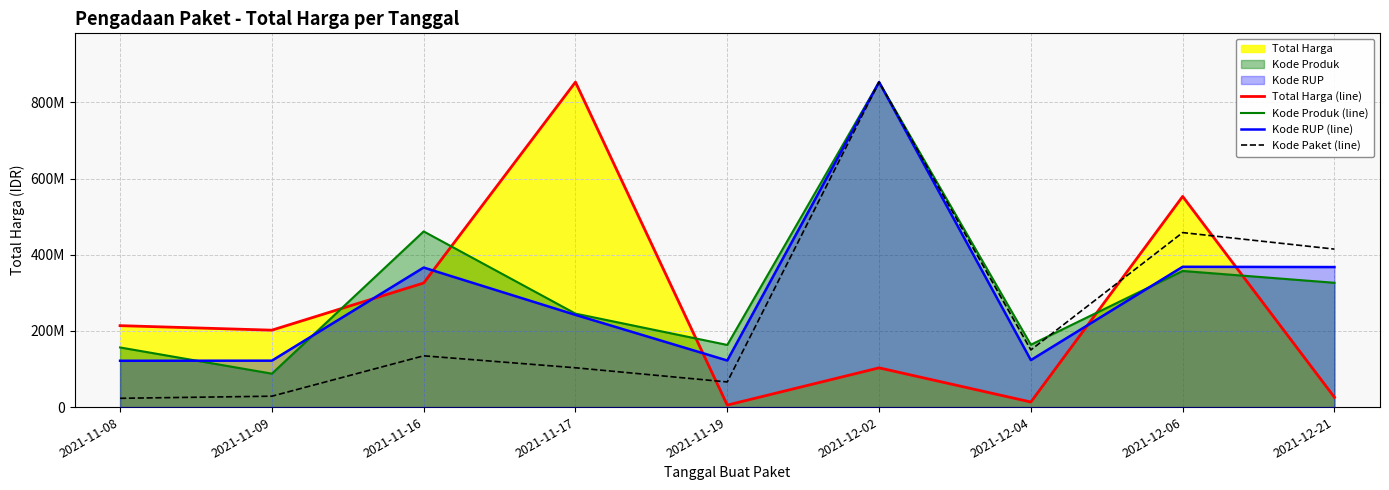

Where do Total Harga (line) and Kode RUP (line) first cross each other?

2021-11-09 and 2021-11-16